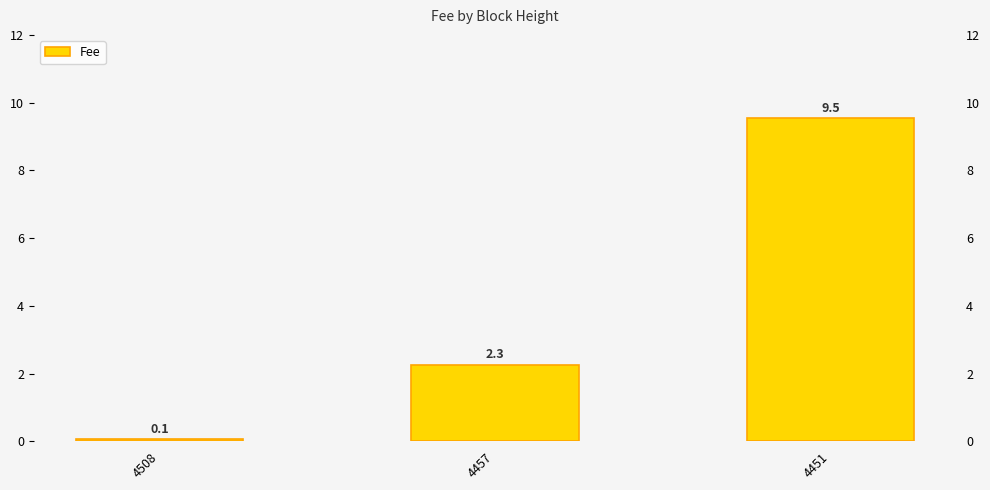

How many data points does each series have?

3